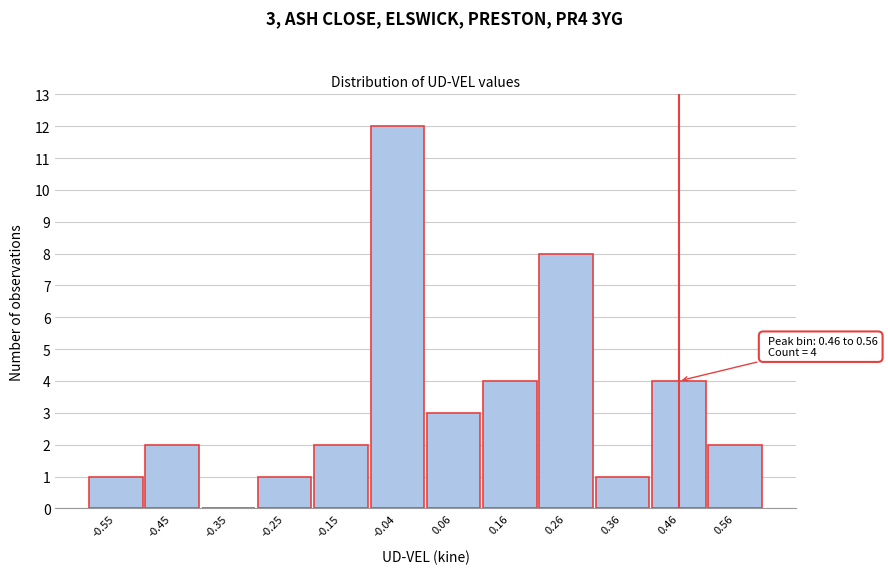

Reading left to right, transcribe all the data shown in this chart.

-0.55=1	-0.45=2	-0.35=0	-0.25=1	-0.15=2	-0.04=12	0.06=3	0.16=4	0.26=8	0.36=1	0.46=4	0.56=2